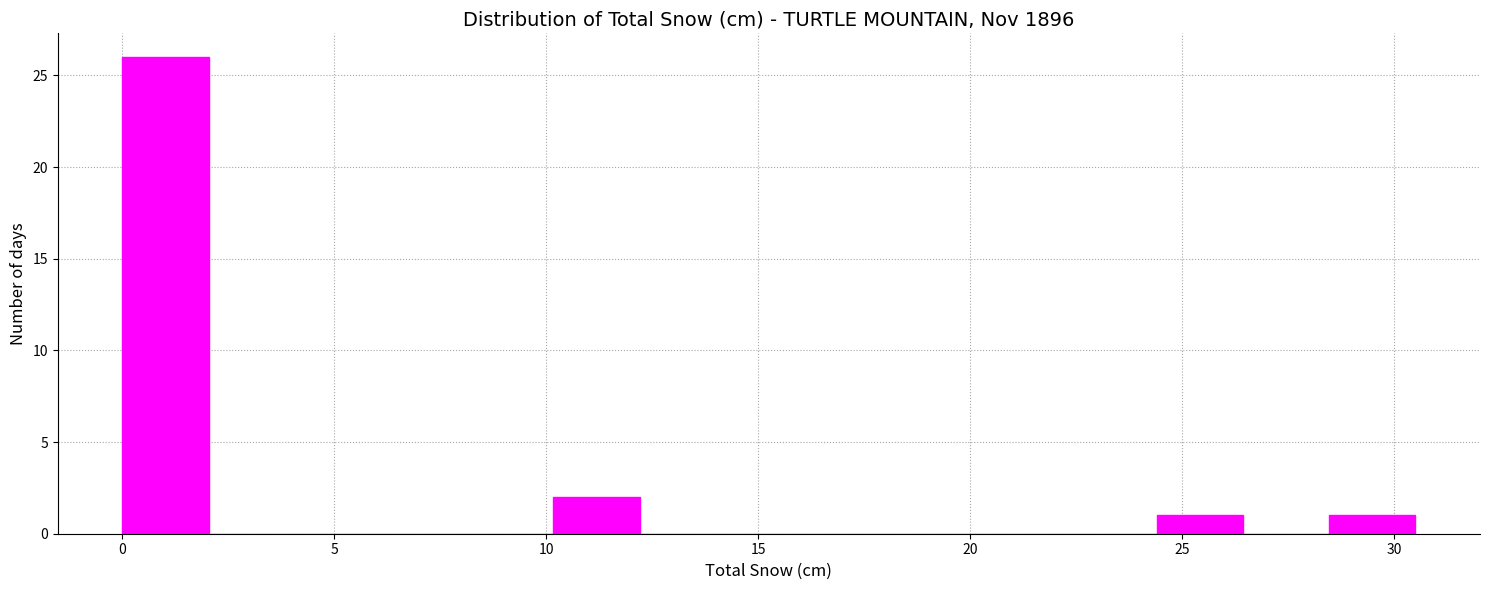

How tall is the bar that spans 0.0 to 2.0 on the x-axis? Neither the bar edges nor the heights are printed on the chart, so give them approximately, as read against the axes.

26